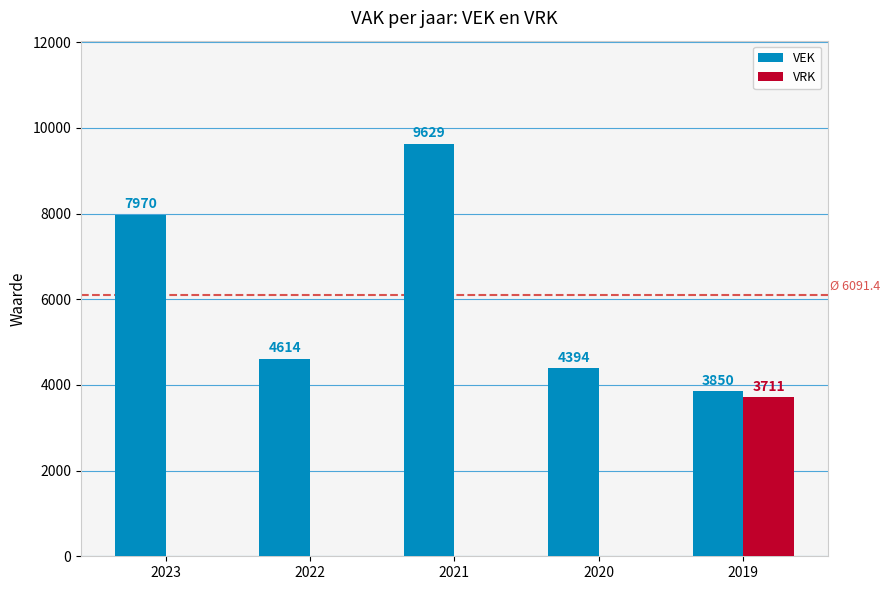

Is it true that VEK equals 1556 at 2019?

False